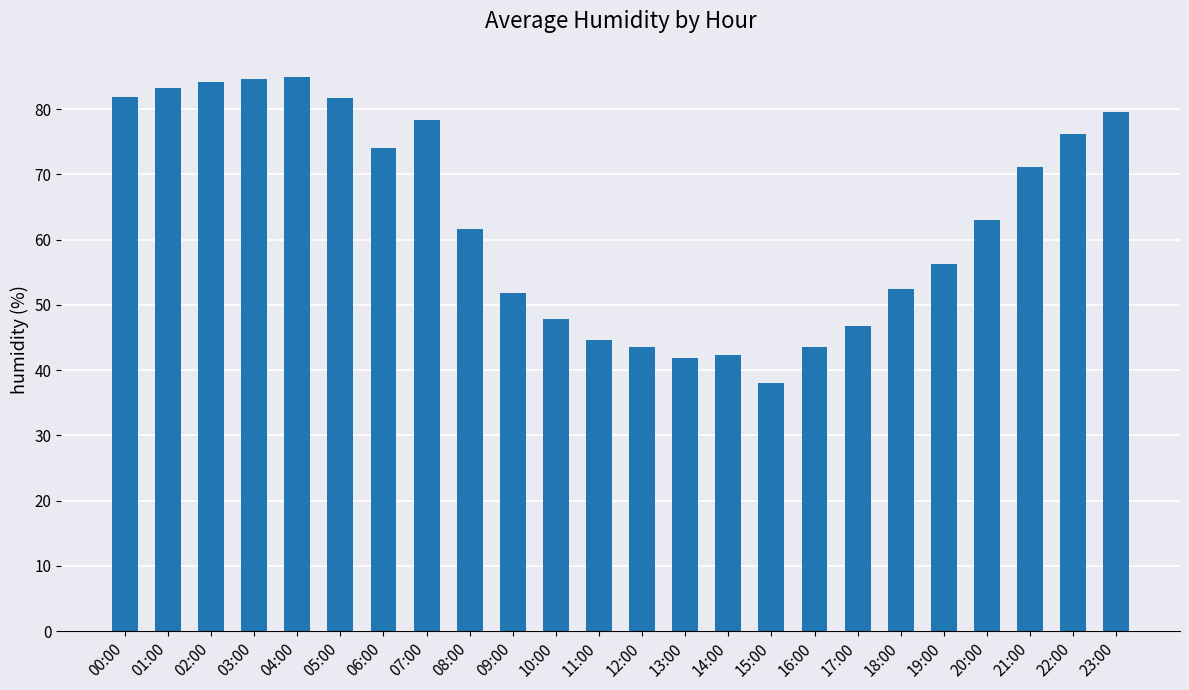

Does the chart contain stacked bars?

No